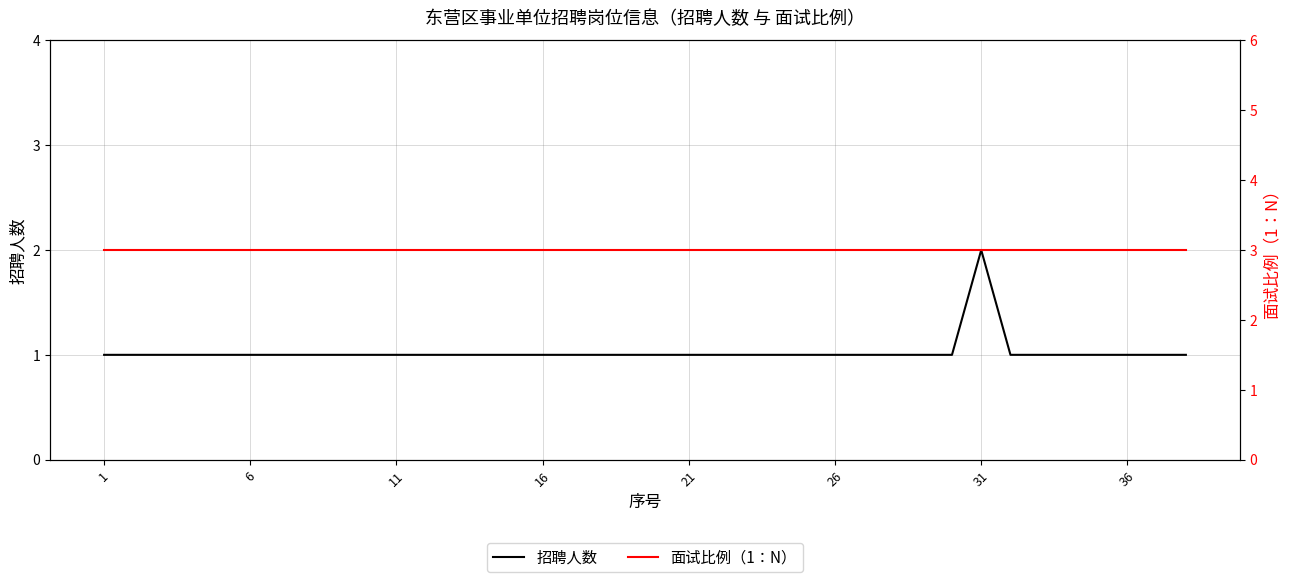

The 面试比例（1：N） series shows 3 at 18. True or false?

True